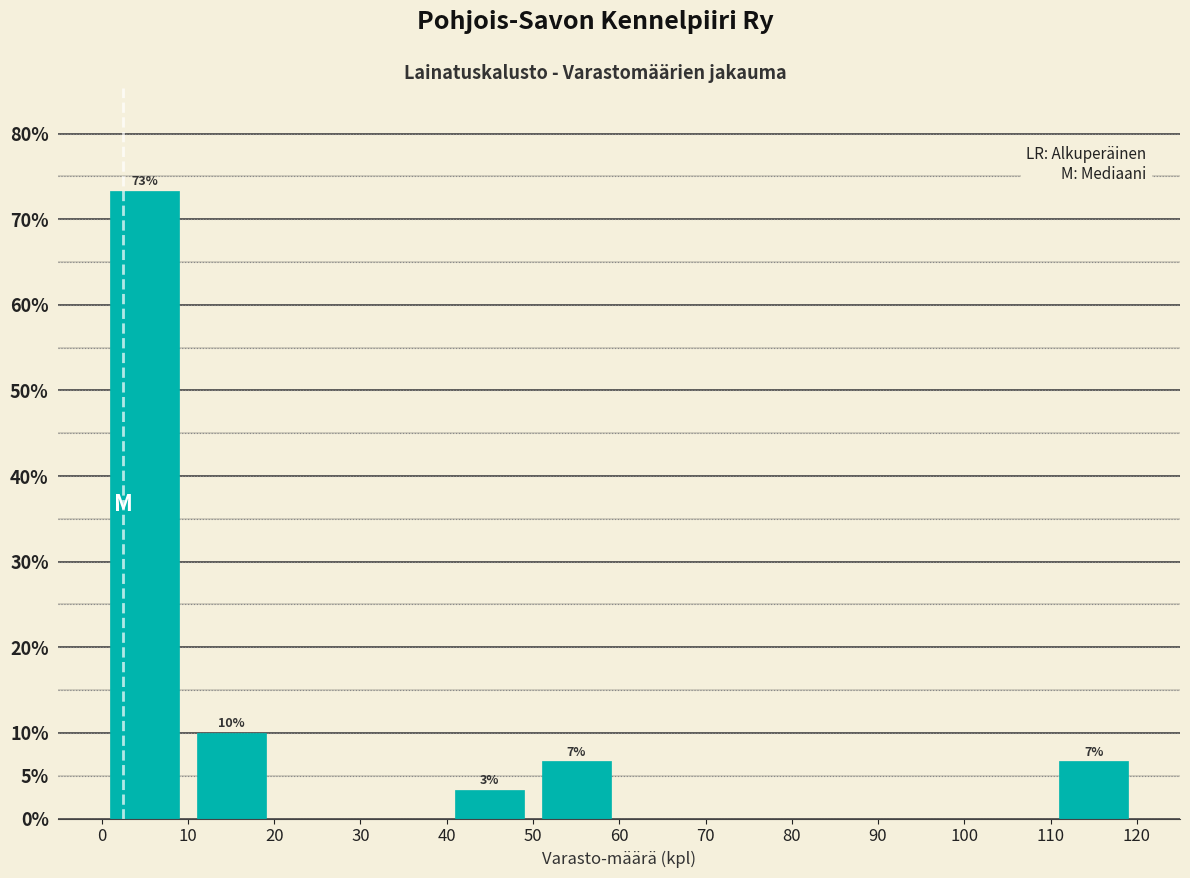

Over which range of the x-axis is the bar tallest?

0 to 10